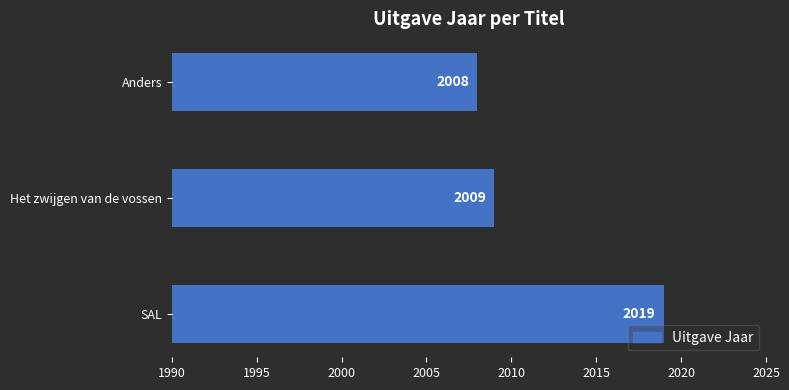

Reading bottom to top, transcribe all the data shown in this chart.

SAL=2019	Het zwijgen van de vossen=2009	Anders=2008